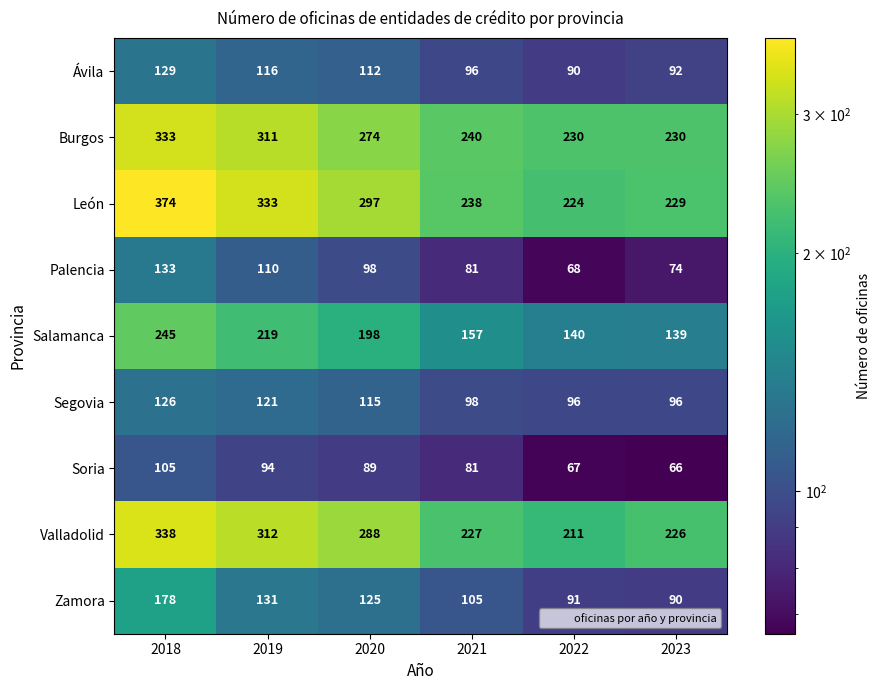

What is the sum of all Burgos values?

1618